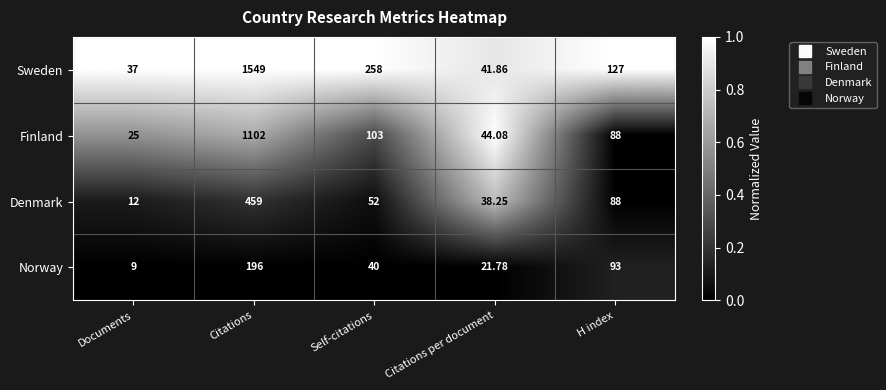

At which category is the sum across all series the highest?

Citations